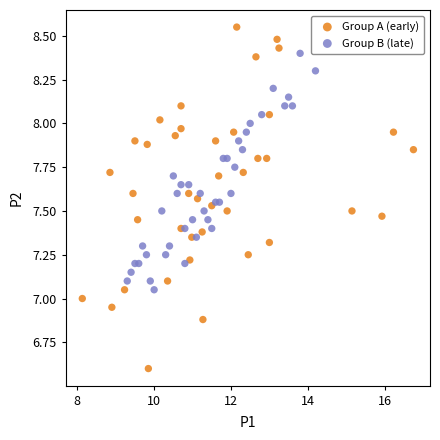

Which series reaches the minimum Y coordinate?

Group A (early)